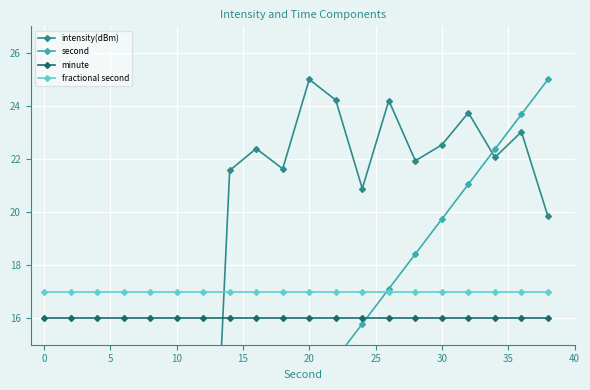

True or false: minute and fractional second cross at least once.

False